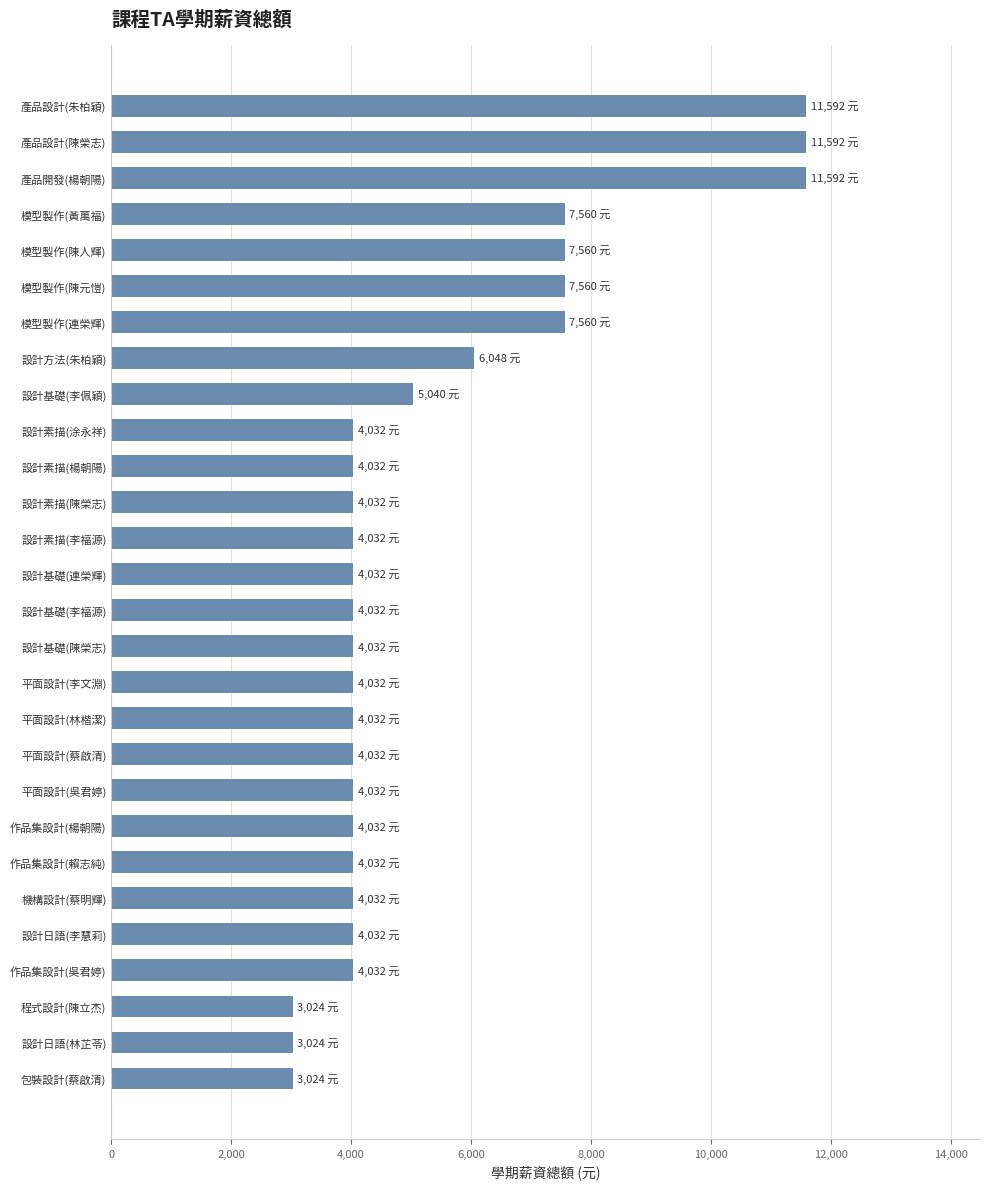

Reading bottom to top, transcribe all the data shown in this chart.

3024	3024	3024	4032	4032	4032	4032	4032	4032	4032	4032	4032	4032	4032	4032	4032	4032	4032	4032	5040	6048	7560	7560	7560	7560	11592	11592	11592